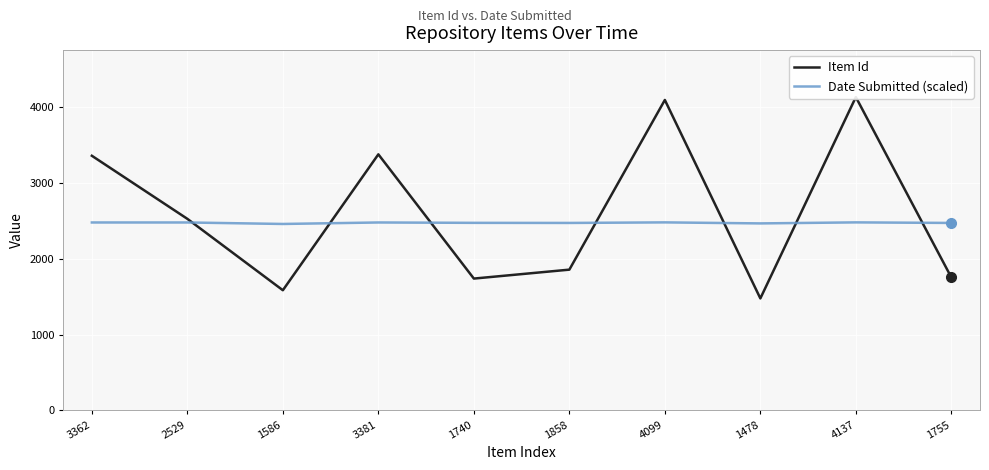

True or false: Date Submitted (scaled) and Item Id cross at least once.

True